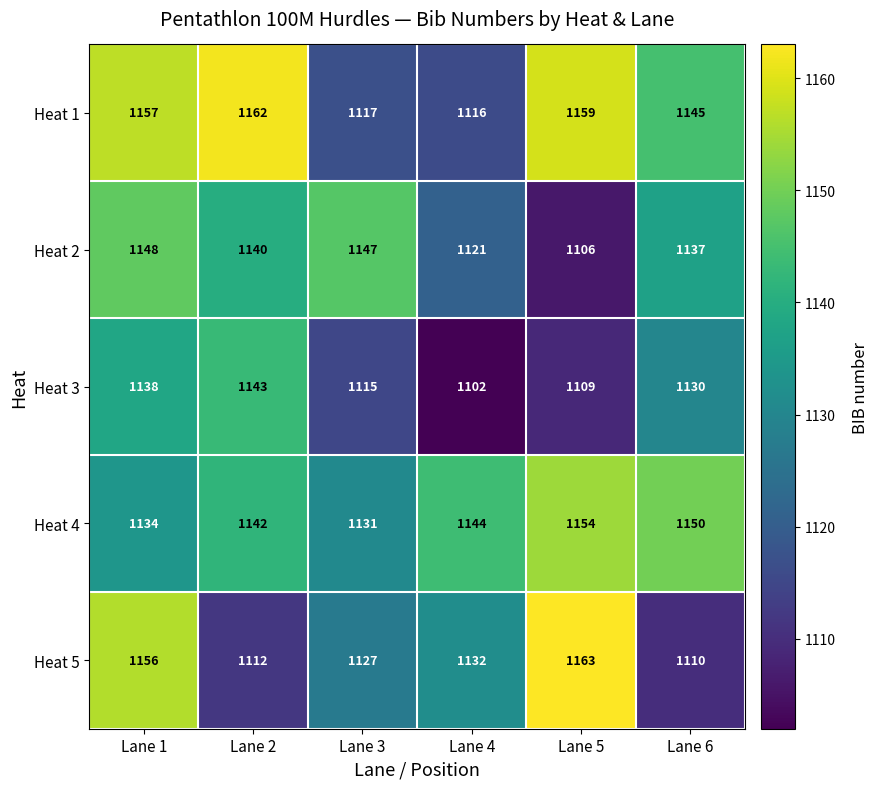

What value does the Heat 3 series have at Lane 5?

1109